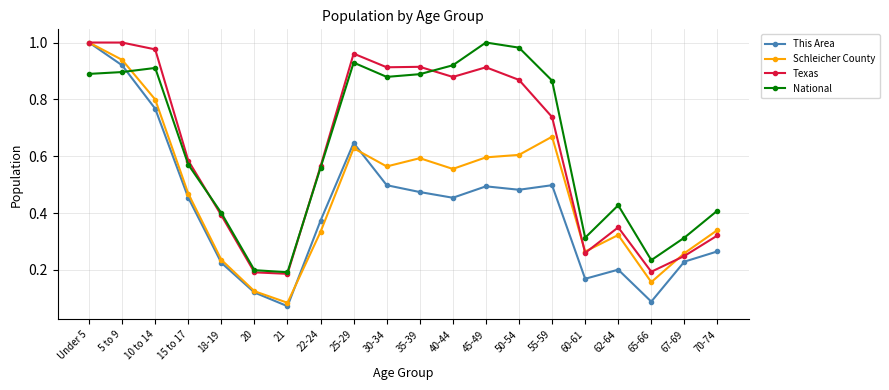

Is the value of Schleicher County at 20 greater than the value of This Area at 67-69?

No